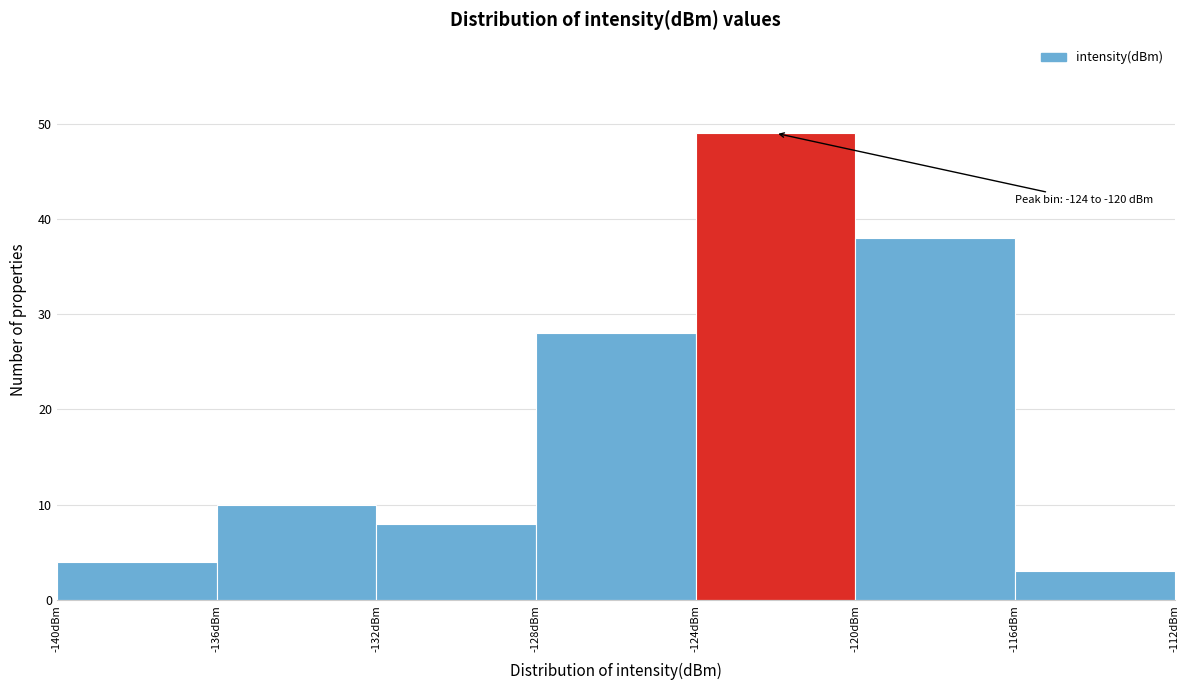

Over which range of the x-axis is the bar tallest?

-124 to -120